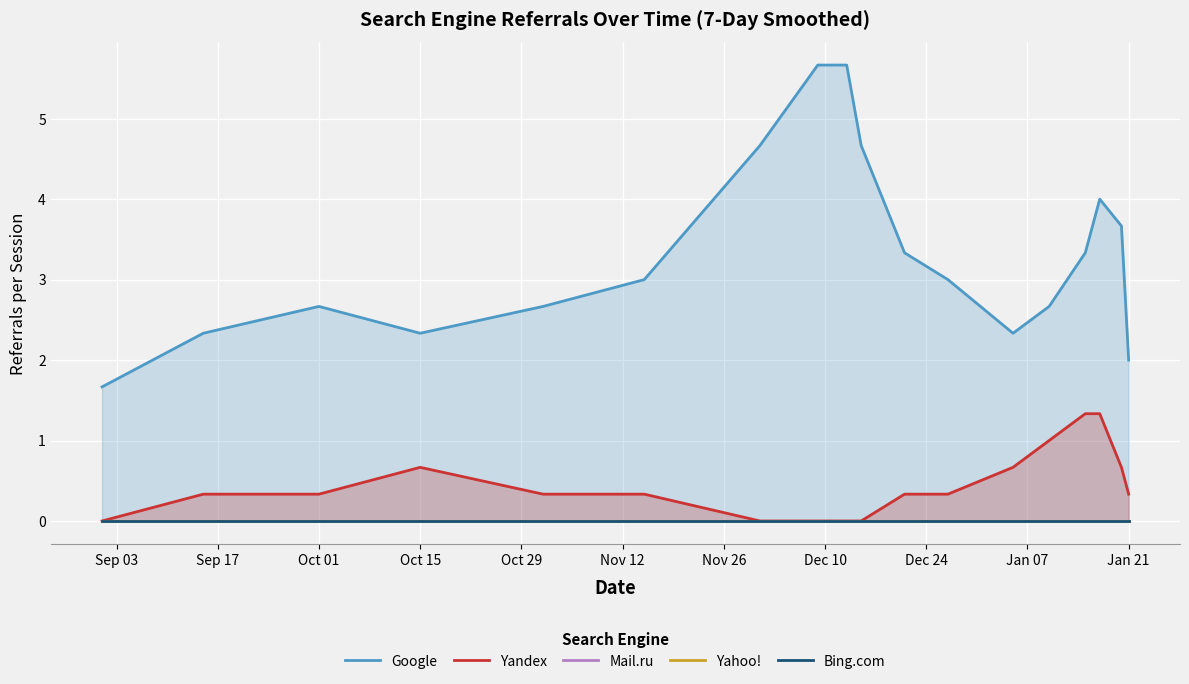

What is the total value across all series at Oct 01?

3.0